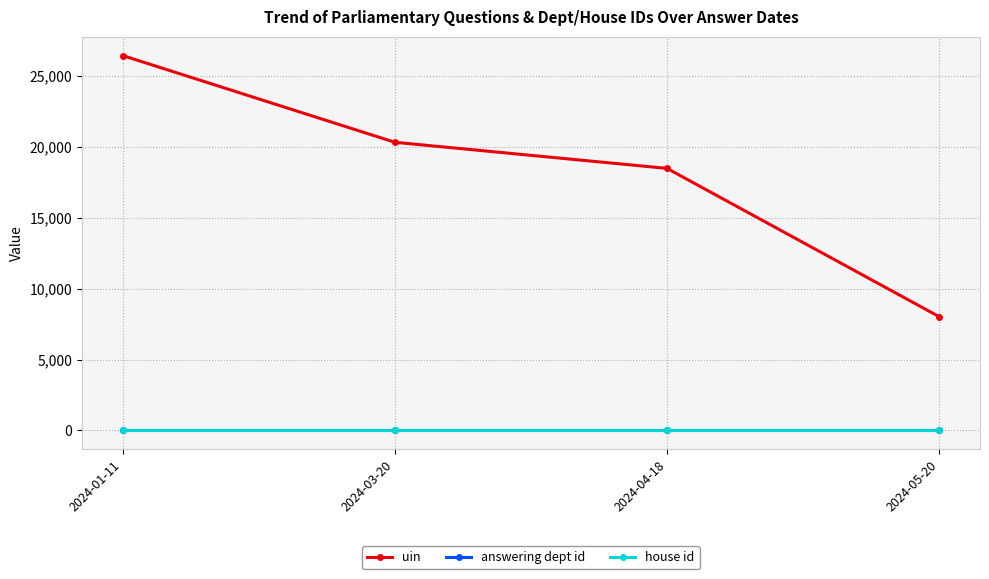

What is the maximum value for uin?

26456